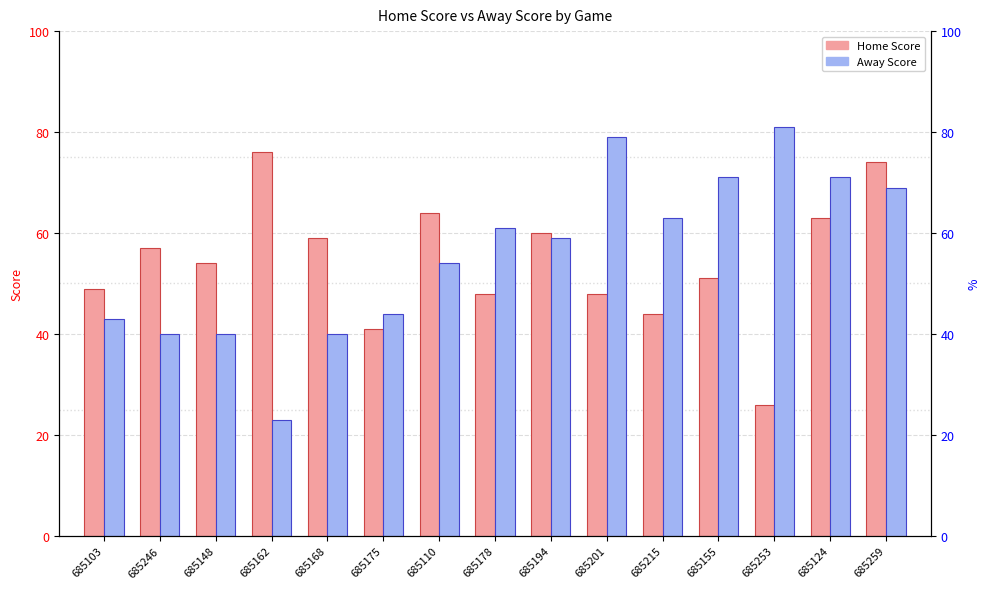

Rank the series at 685253 from highest to lowest value.

Away Score, Home Score